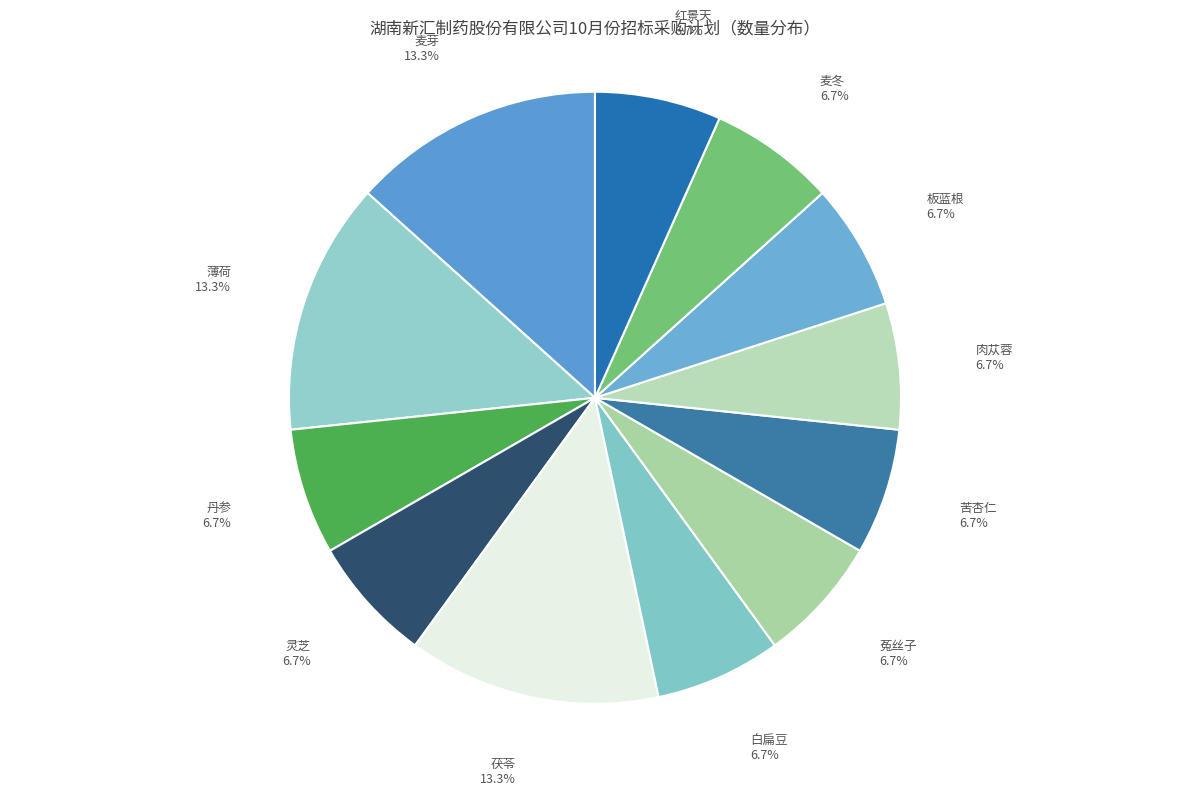

Does any single category account for the majority?

No